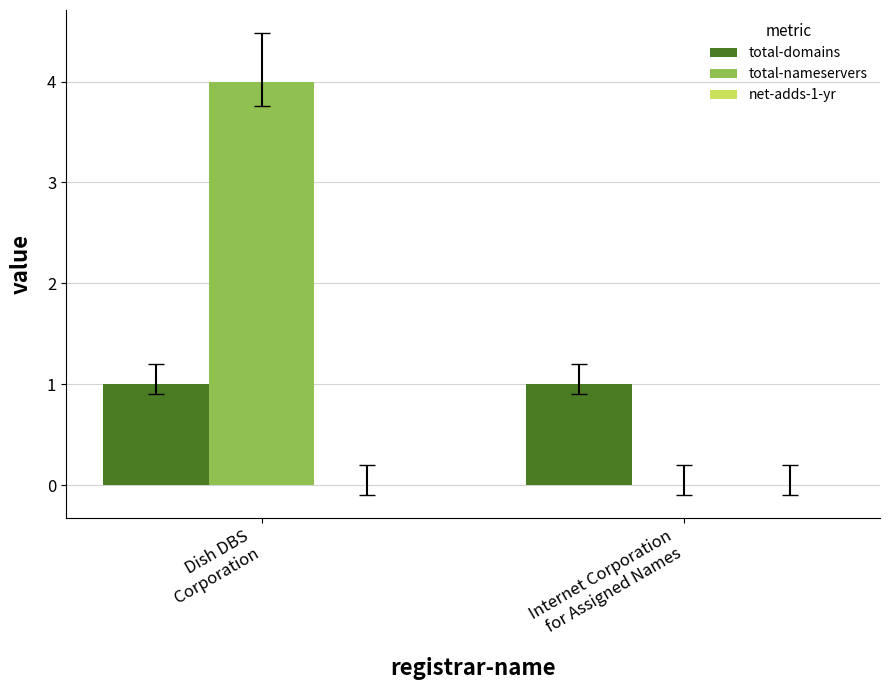

Which series has the largest total across all categories?

total-nameservers